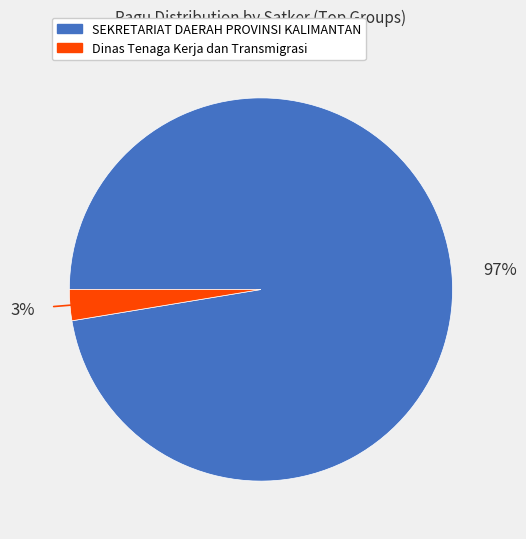

To the nearest percent, what is the average slice percentage?

50%